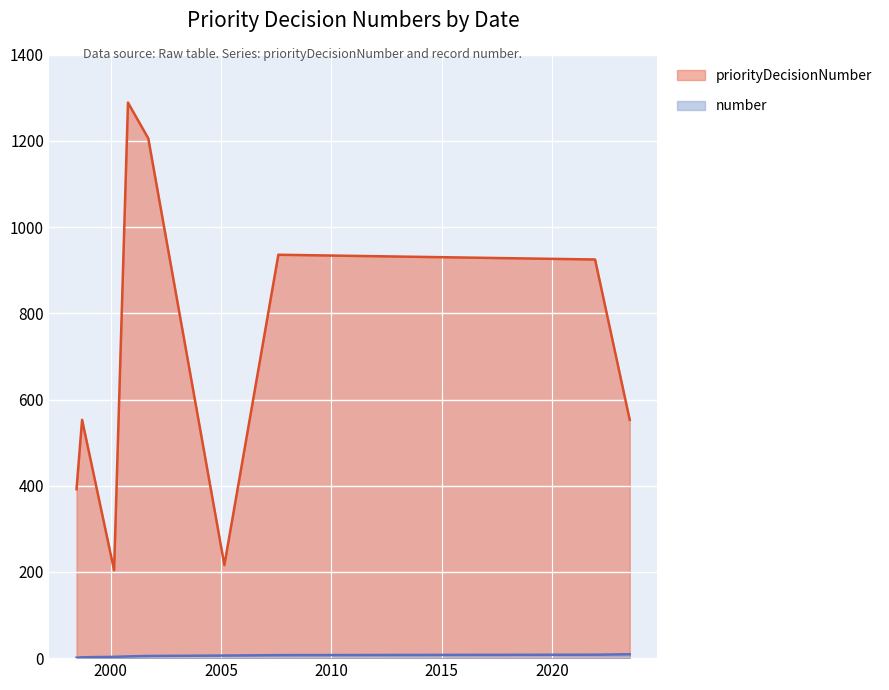

At which label does priorityDecisionNumber first exceed 553?

2000-10-11